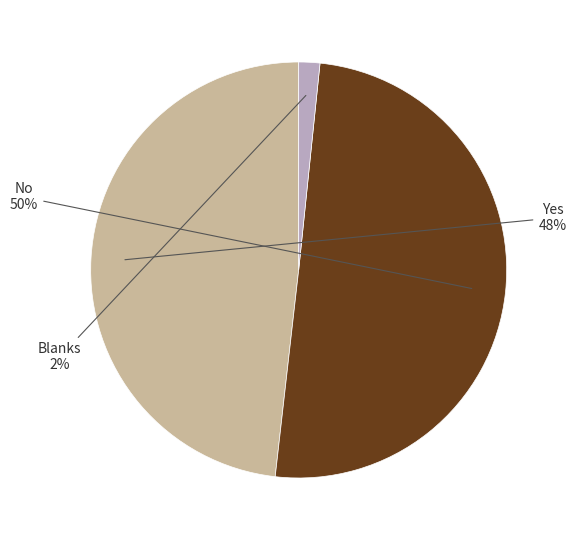

To the nearest percent, what is the average slice percentage?

33%